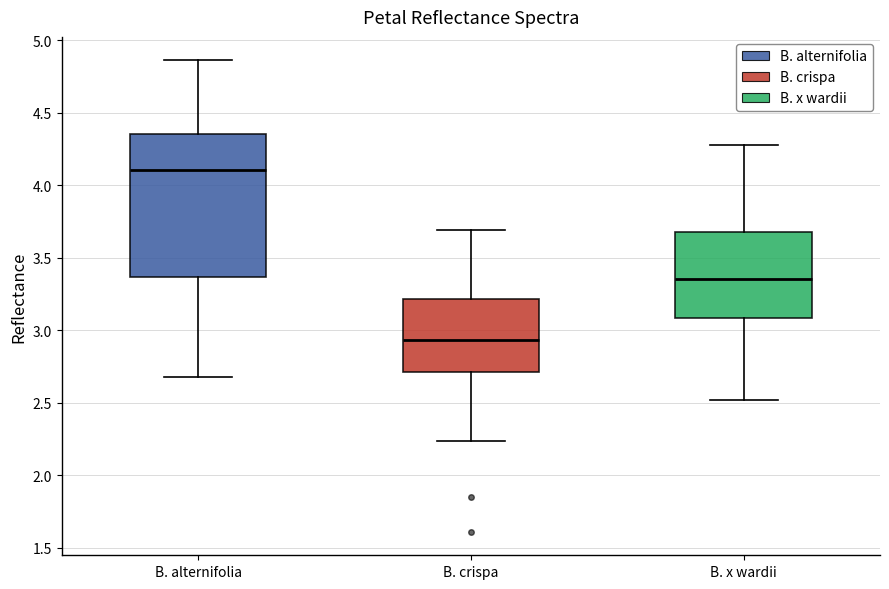

Reading left to right, read every box against the y-axis: the position of its median line, the range the box covers, and the ends of its whiskers. The values are not printed on the chart, so give them approximately, as read against the axis.

B. alternifolia: median 4.10, box 3.35 to 4.35, whiskers 2.70 to 4.85
B. crispa: median 2.95, box 2.70 to 3.20, whiskers 2.25 to 3.70
B. x wardii: median 3.35, box 3.10 to 3.70, whiskers 2.50 to 4.30